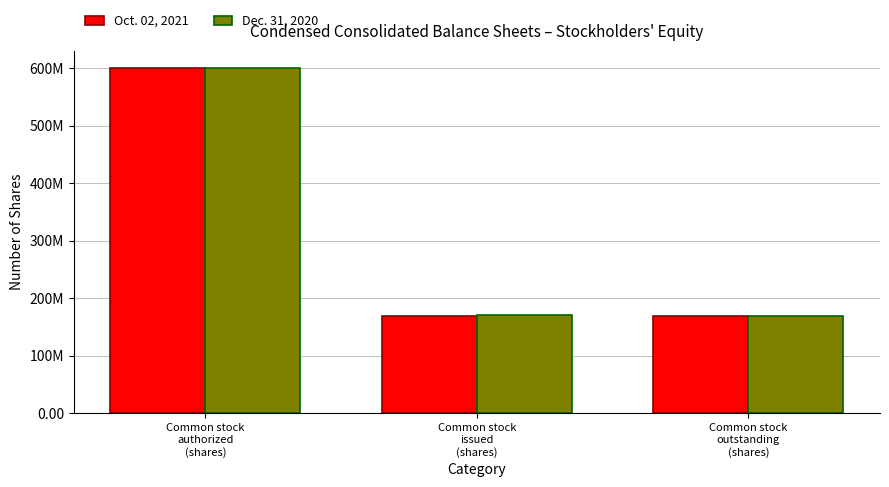

What value does the Dec. 31, 2020 series have at Common stock
issued
(shares), to the nearest 10?

170200000